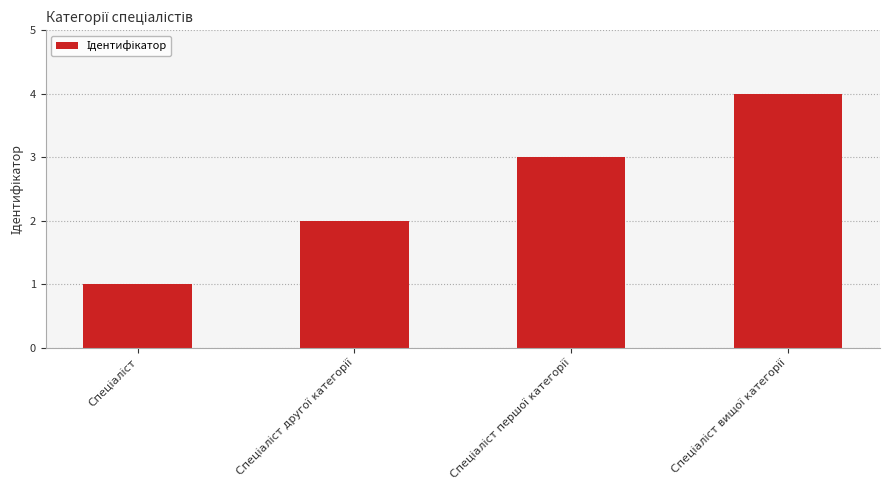

What is the value of the 4th bar from the left?

4